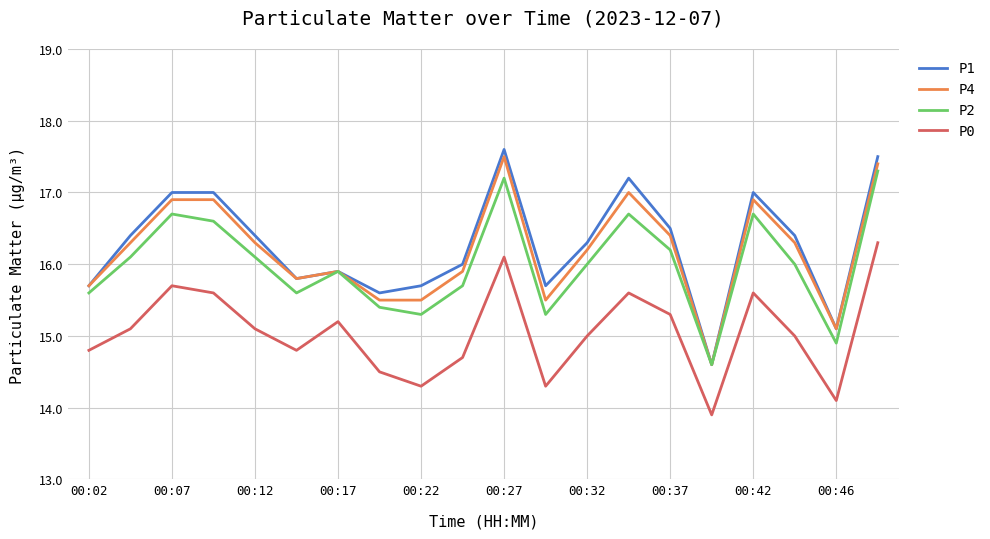

Which series has the largest range (max minus min)?

P1